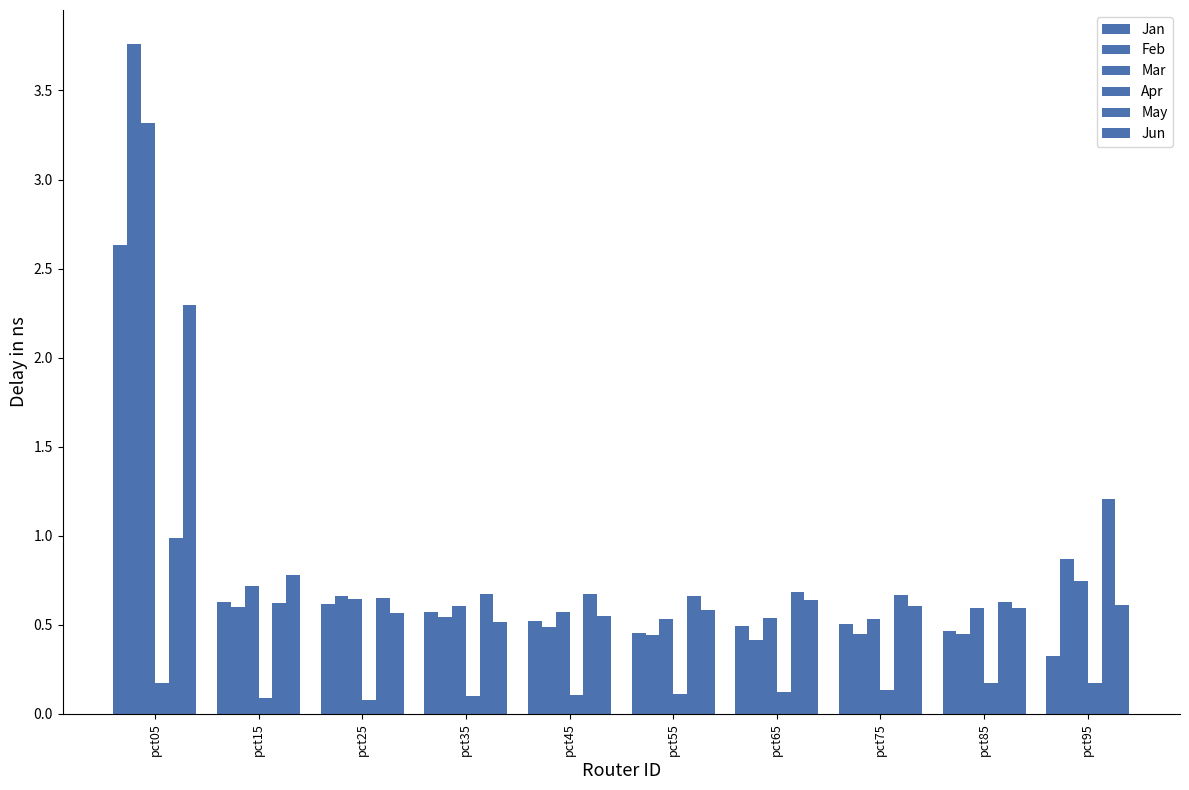

Which series has the largest range (max minus min)?

Feb